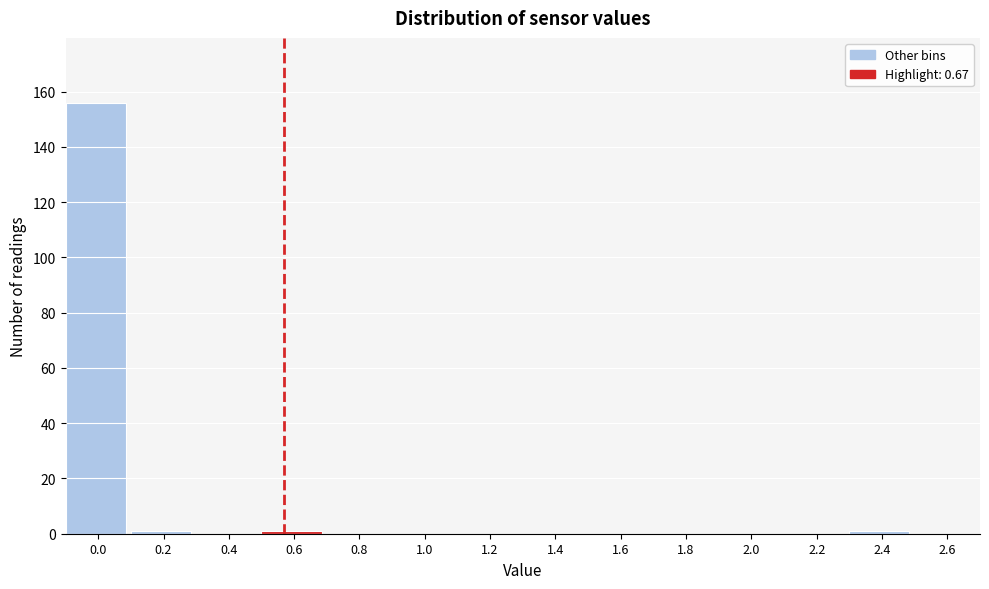

Reading left to right, what are all the values shown in this chart?

0.0=156	0.2=1	0.4=0	0.6=1	0.8=0	1.0=0	1.2=0	1.4=0	1.6=0	1.8=0	2.0=0	2.2=0	2.4=1	2.6=0